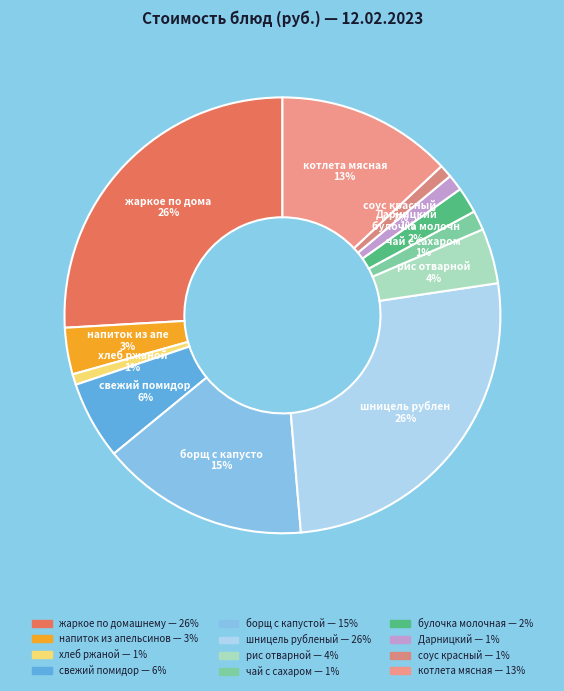

To the nearest percent, what is the difference between the шницель рубленый and рис отварной slice percentages?

22%